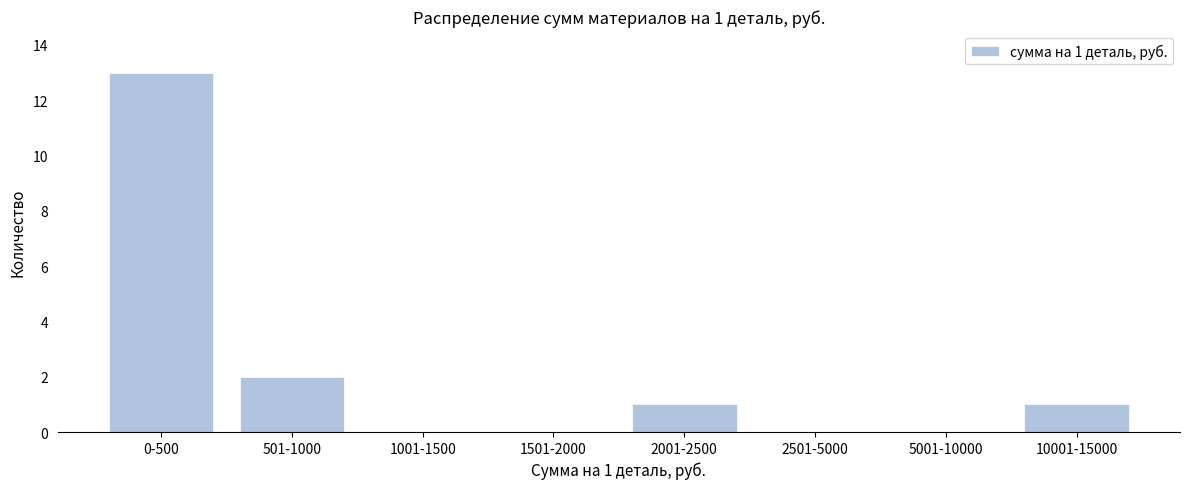

Reading left to right, list all the values displayed in this chart.

0-500=13	501-1000=2	1001-1500=0	1501-2000=0	2001-2500=1	2501-5000=0	5001-10000=0	10001-15000=1